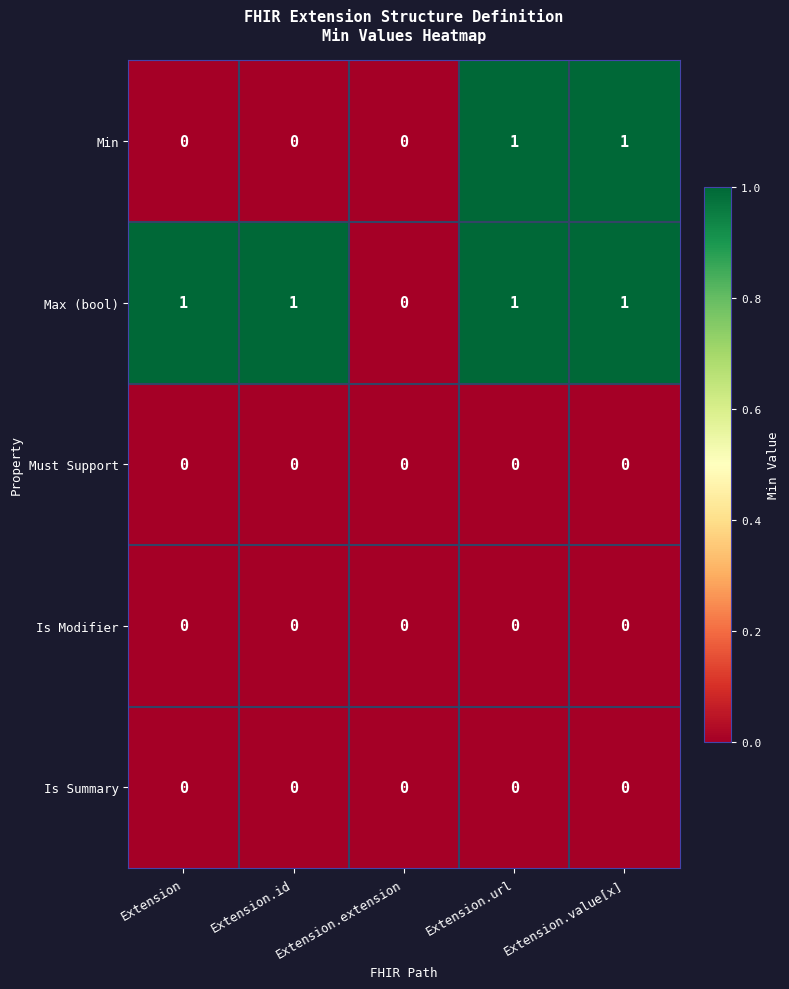

The value of Max (bool) at Extension is 0. True or false?

False